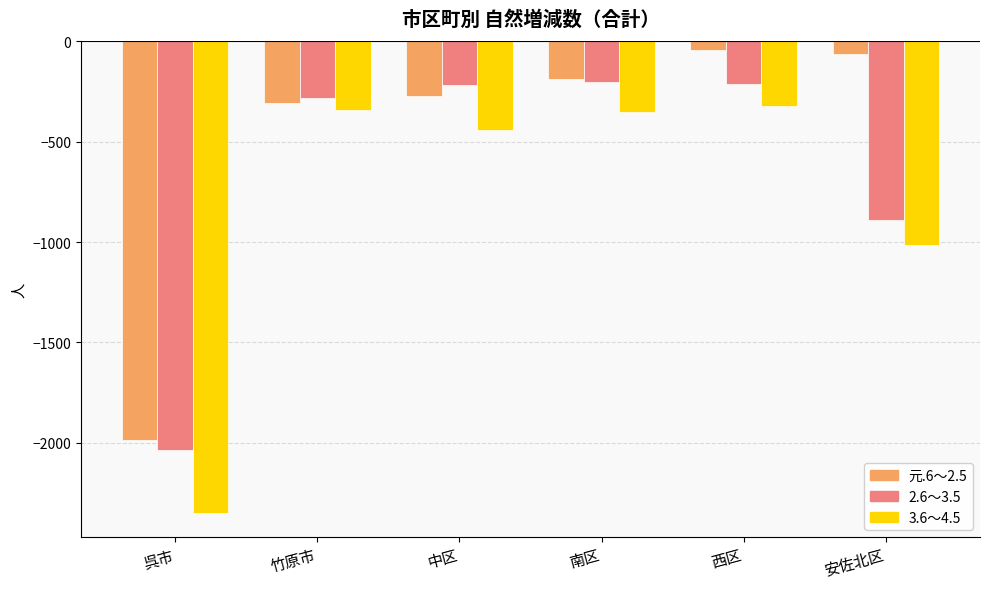

What is the label of the 3rd bar from the left?

中区